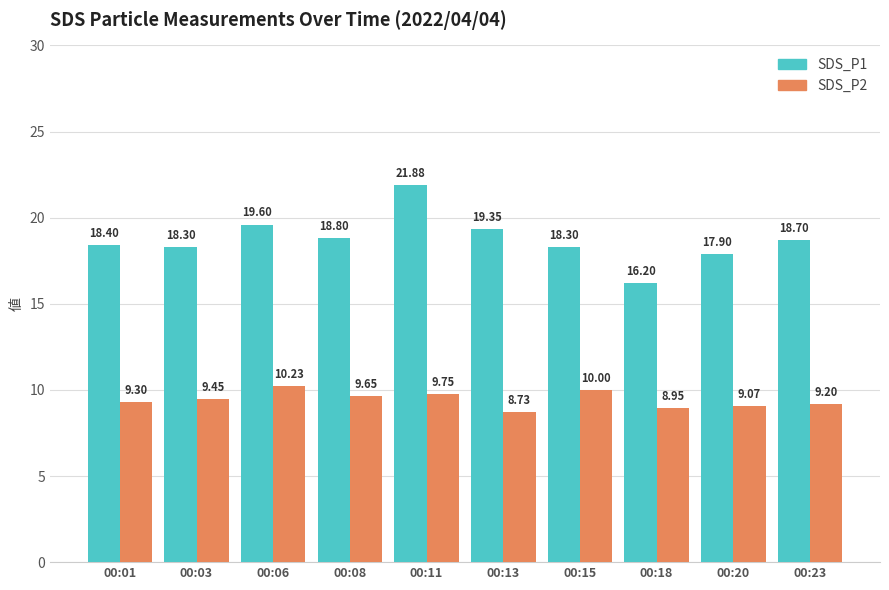

How many distinct data groups are displayed?

2